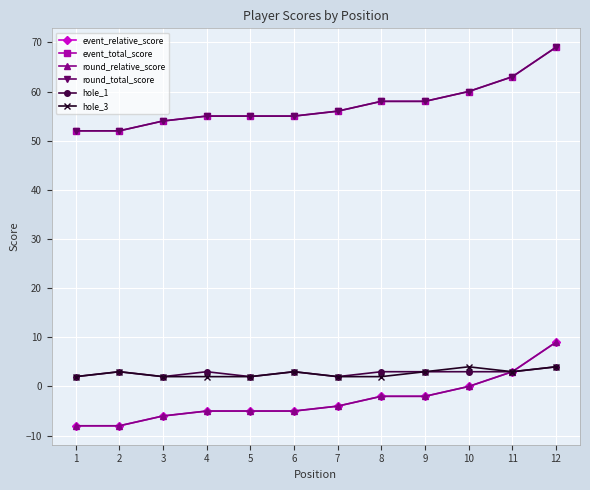

Is this an area chart (filled region under the line)?

No